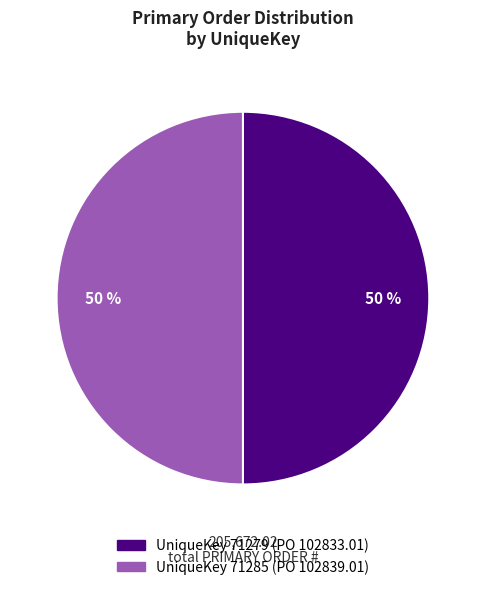

To the nearest percent, what is the average slice percentage?

50%